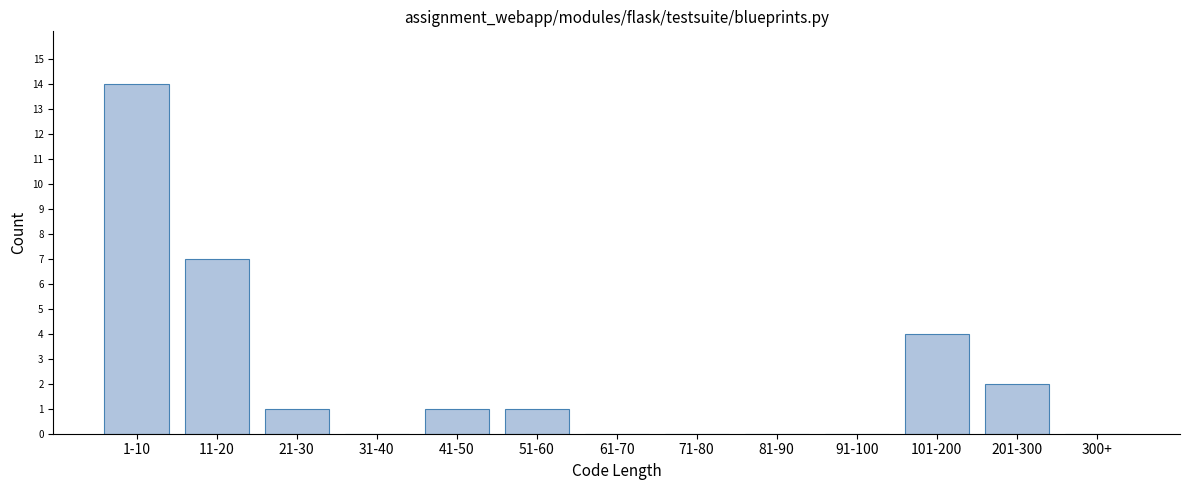

Reading left to right, extract all data points from this chart.

1-10=14	11-20=7	21-30=1	31-40=0	41-50=1	51-60=1	61-70=0	71-80=0	81-90=0	91-100=0	101-200=4	201-300=2	300+=0